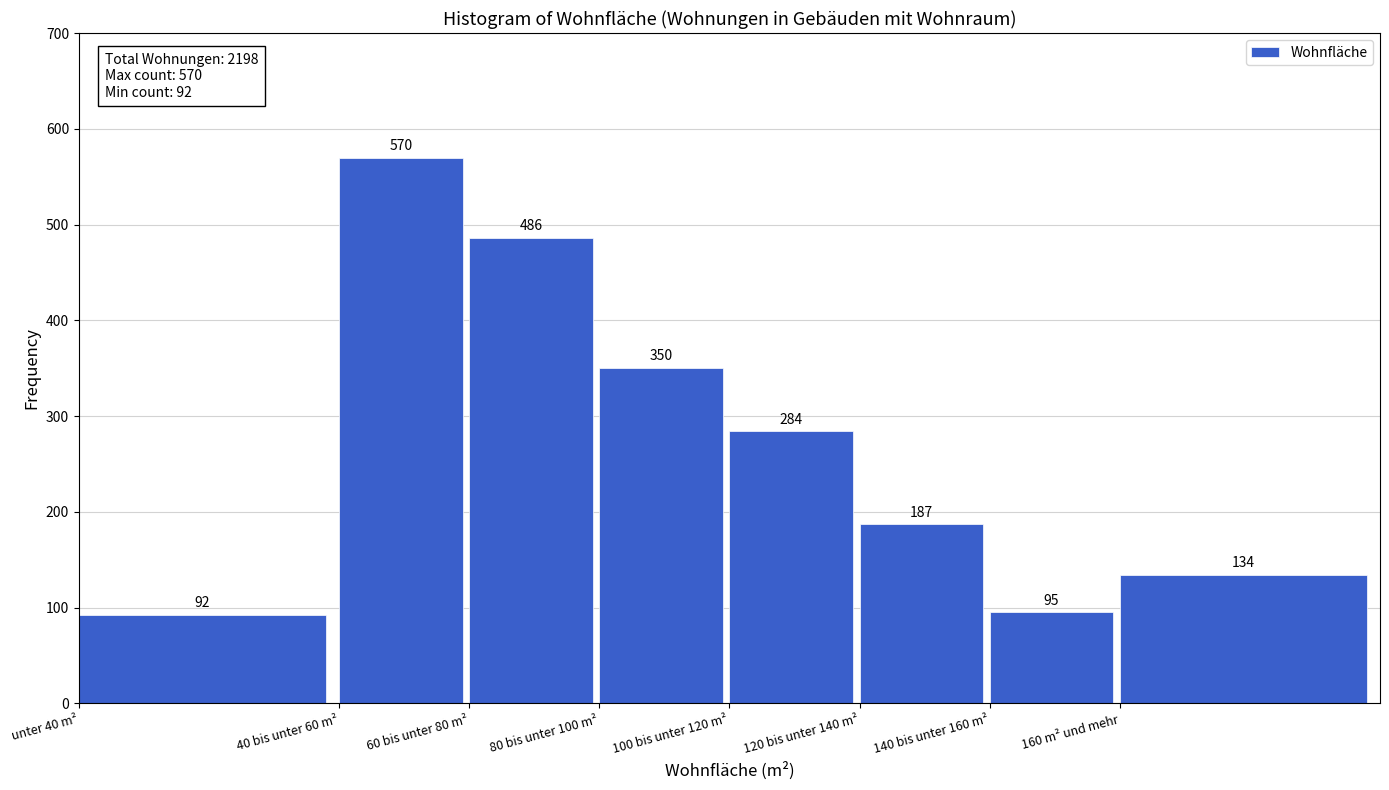

Reading left to right, extract all data points from this chart.

unter 40 m²=92	40 bis unter 60 m²=570	60 bis unter 80 m²=486	80 bis unter 100 m²=350	100 bis unter 120 m²=284	120 bis unter 140 m²=187	140 bis unter 160 m²=95	160 m² und mehr=134